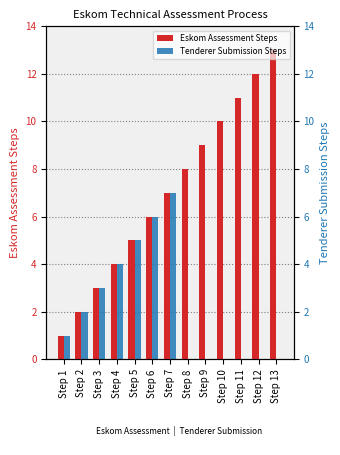

Where is Tenderer Submission Steps nearest to the value 3?

Step 3